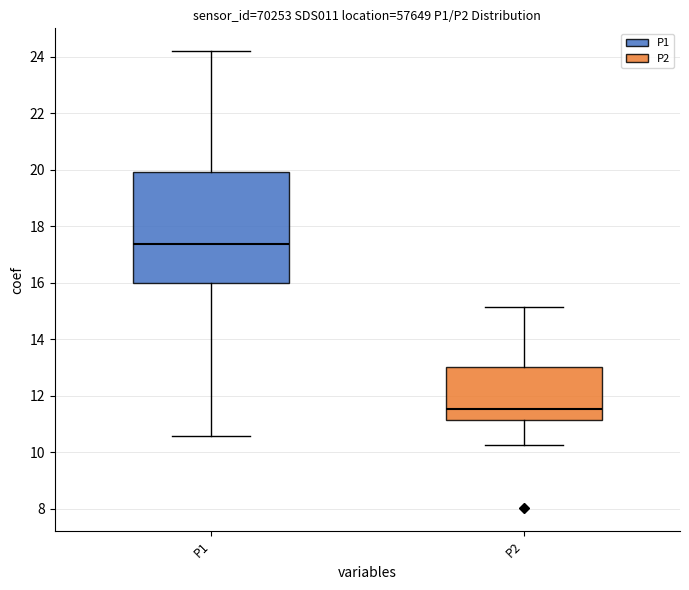

Where does the lower whisker of the box for P2 end on the y-axis? The values are not printed on the chart, so give them approximately, as read against the axis.

10.2